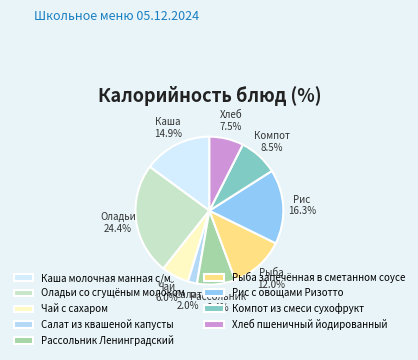

How many slices are in this pie chart?

9